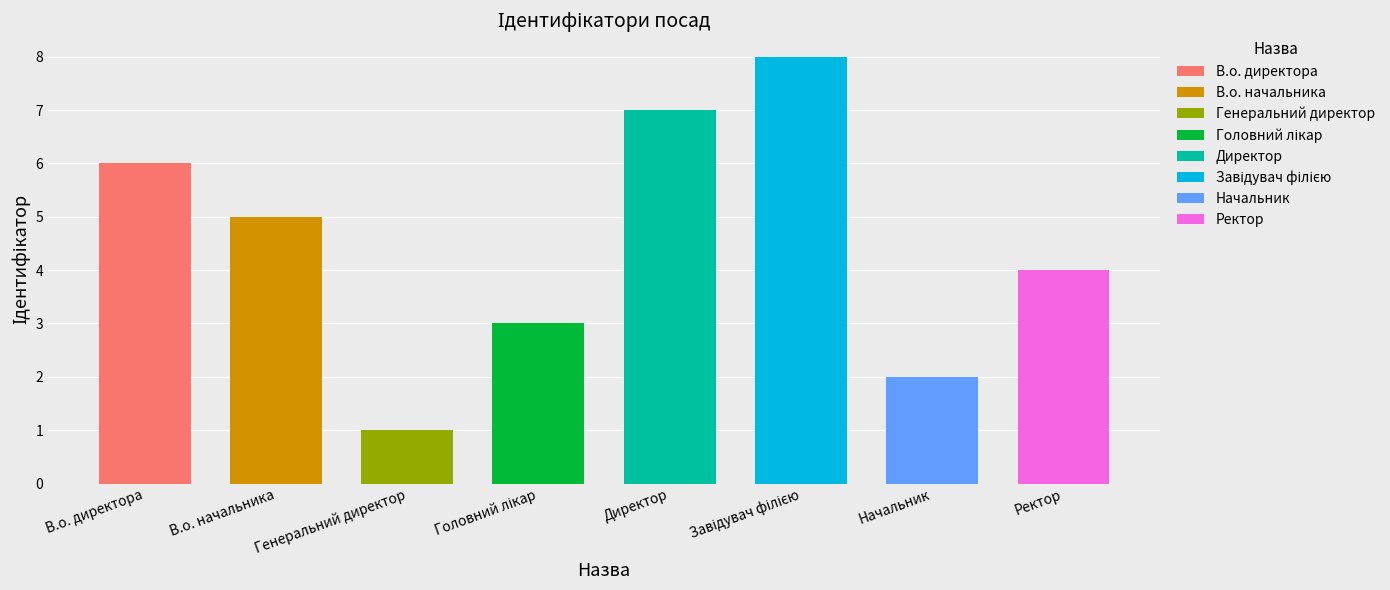

Rank the categories by value from lowest to highest.

Генеральний директор, Начальник, Головний лікар, Ректор, В.о. начальника, В.о. директора, Директор, Завідувач філією